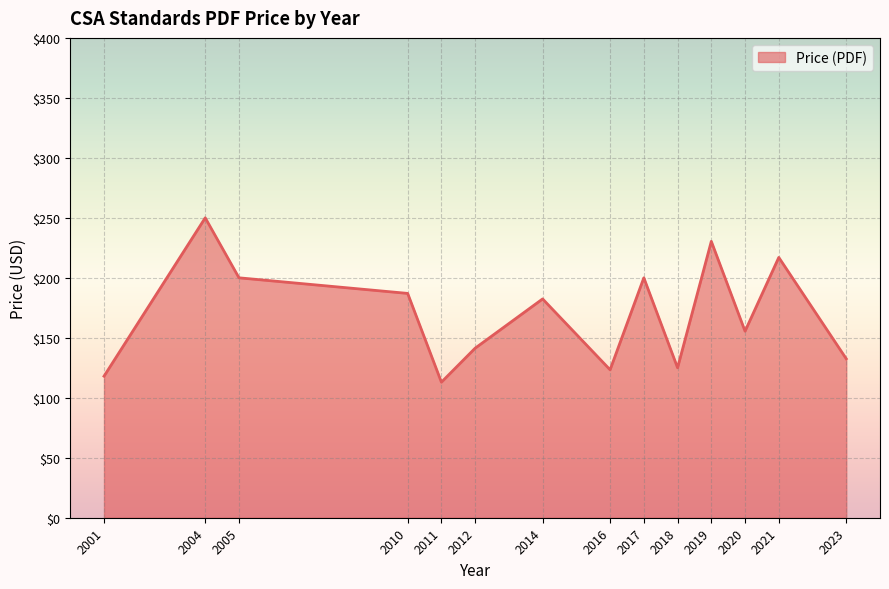

What is the sum of all values?

2375.5